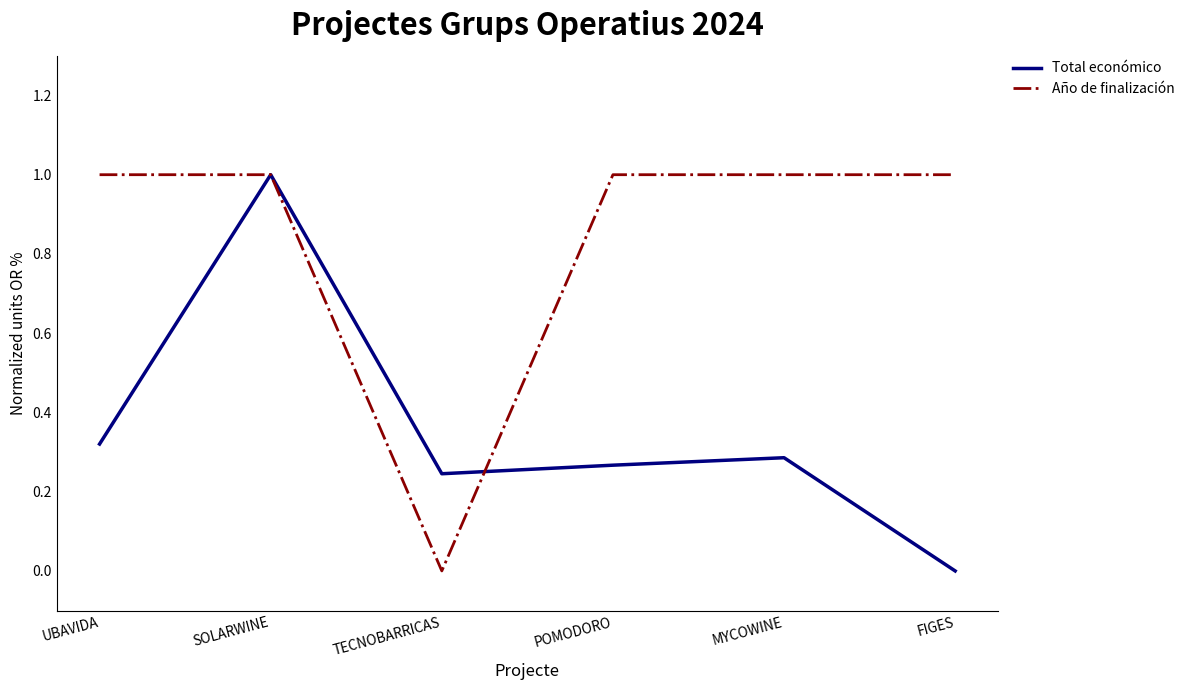

The value of Año de finalización at UBAVIDA is 0.4. True or false?

False